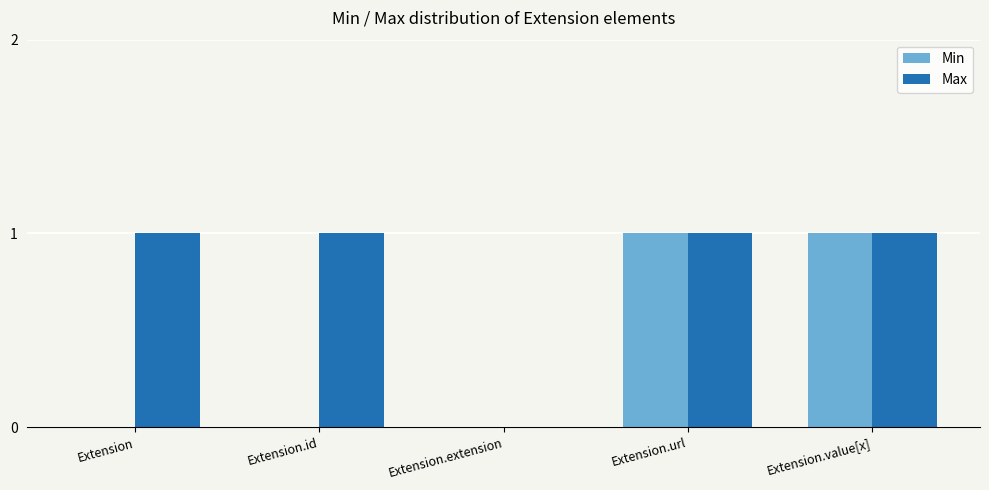

How many groups of bars are there?

5